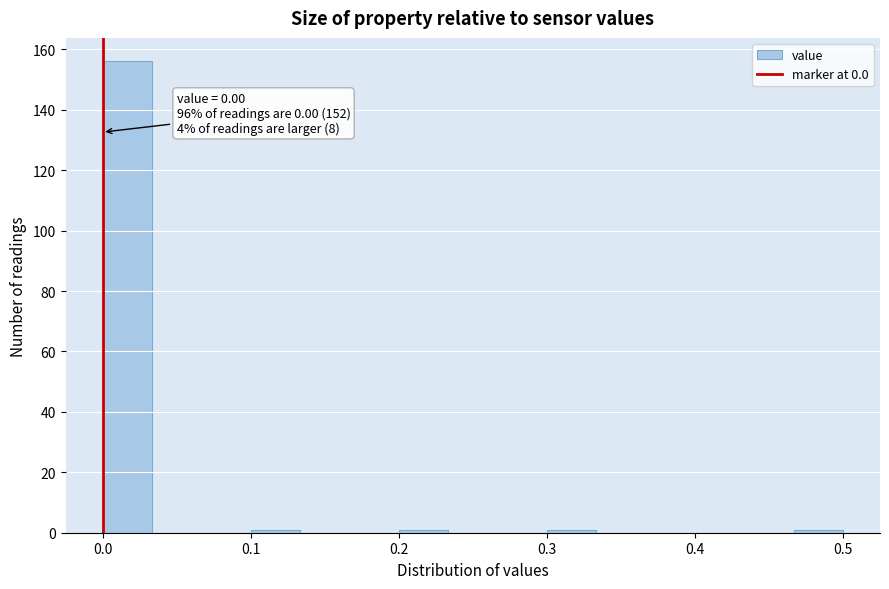

Read against the x-axis, roughly where is the centre of the tallest bar?

0.02